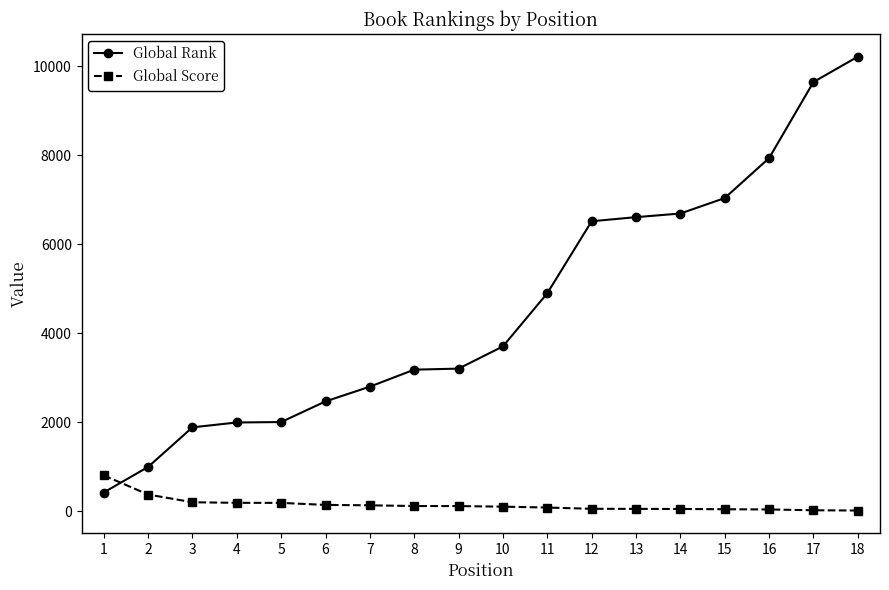

Which series has the largest range (max minus min)?

Global Rank